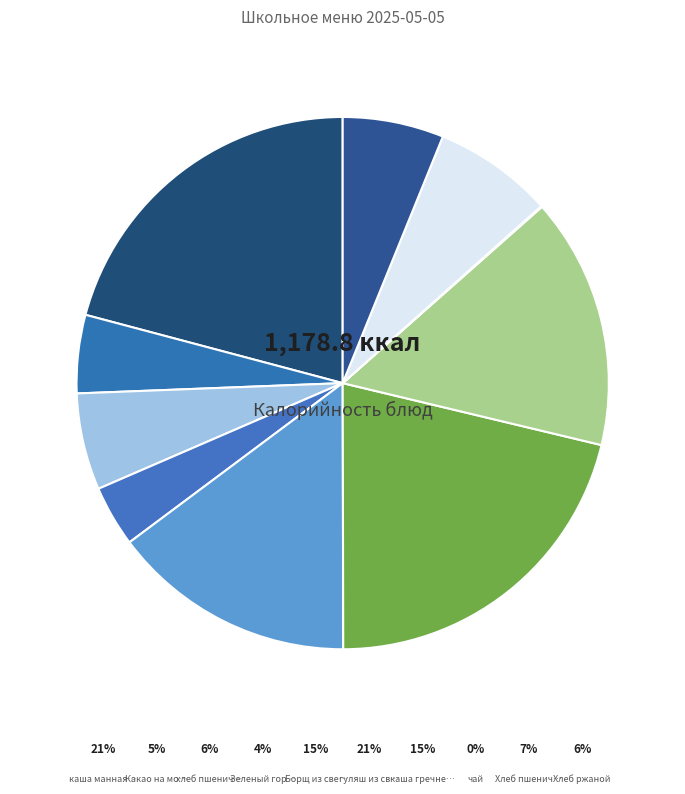

Count the number of slices in the pie.

10